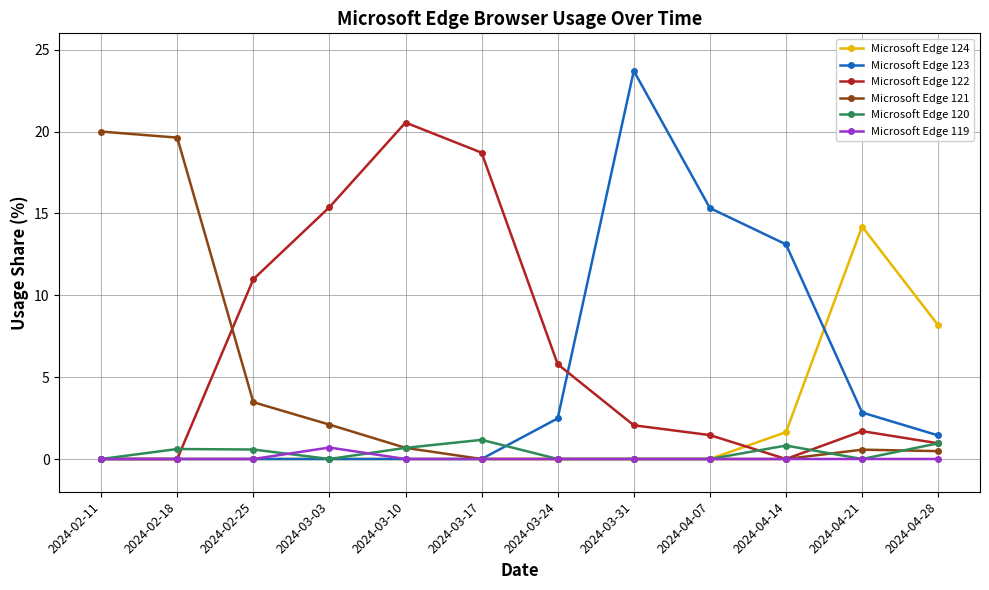

What is the total value across all series at 2024-03-03?

18.2